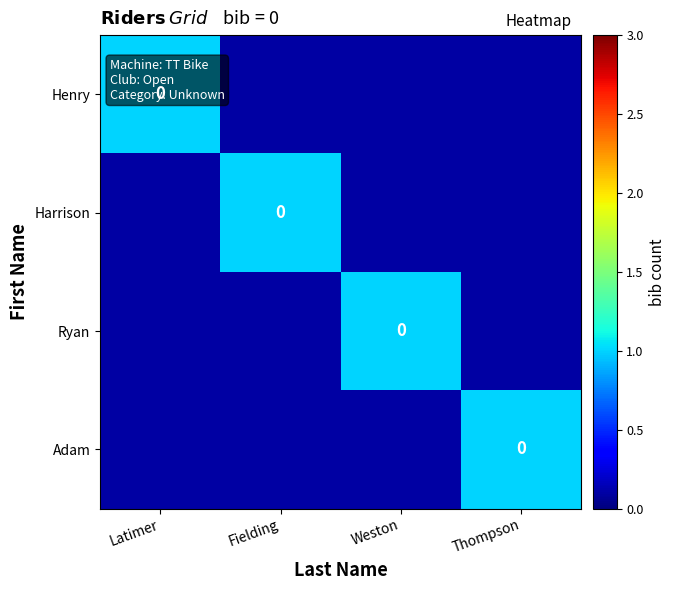

Is it true that Harrison equals 0.2 at Fielding?

False